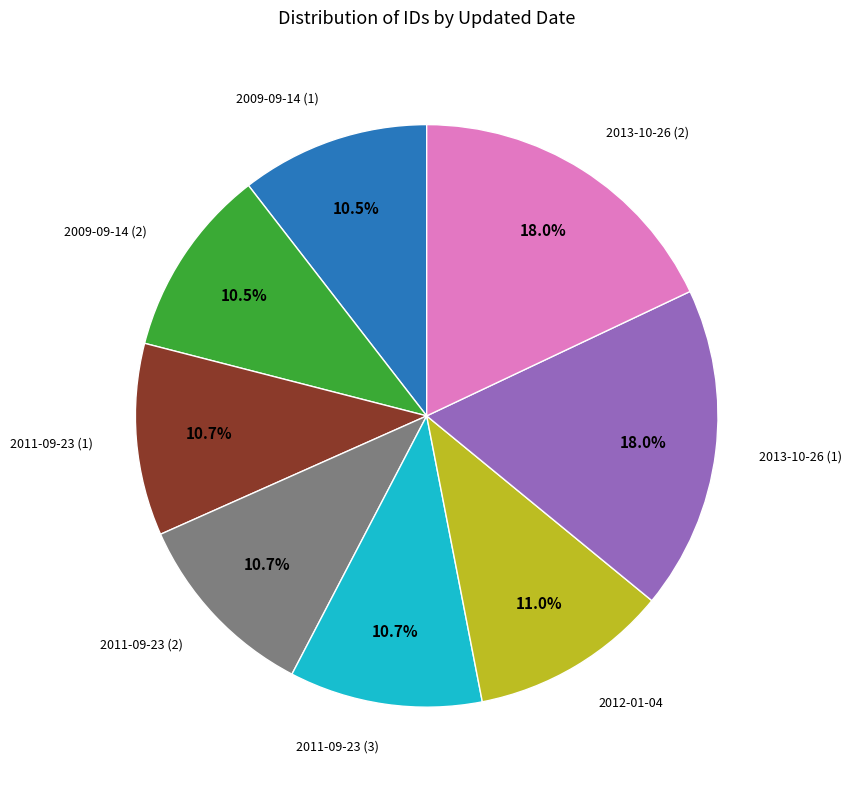

Is there any slice that represents more than half of the pie?

No